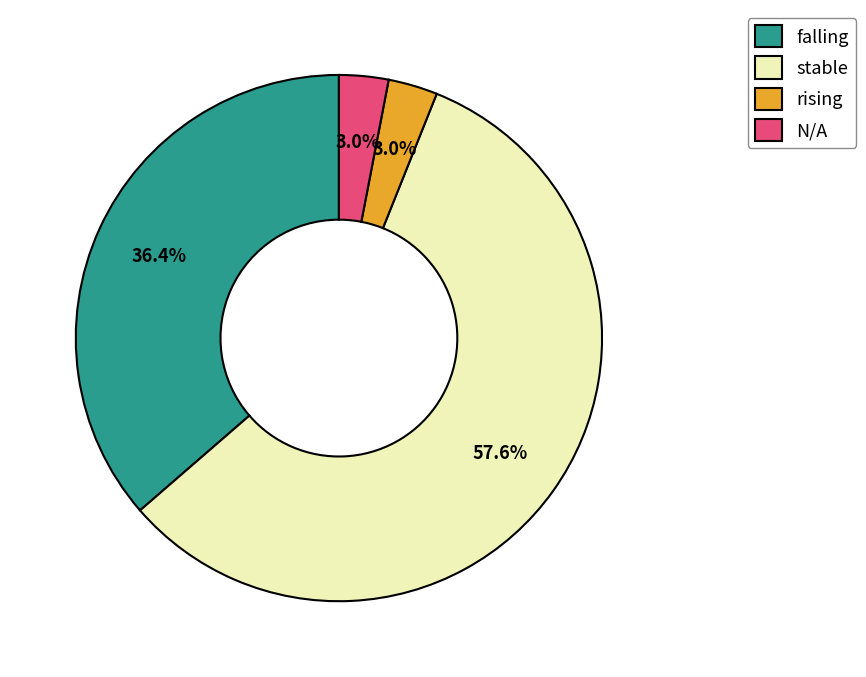

To the nearest percent, what portion does falling represent?

36%